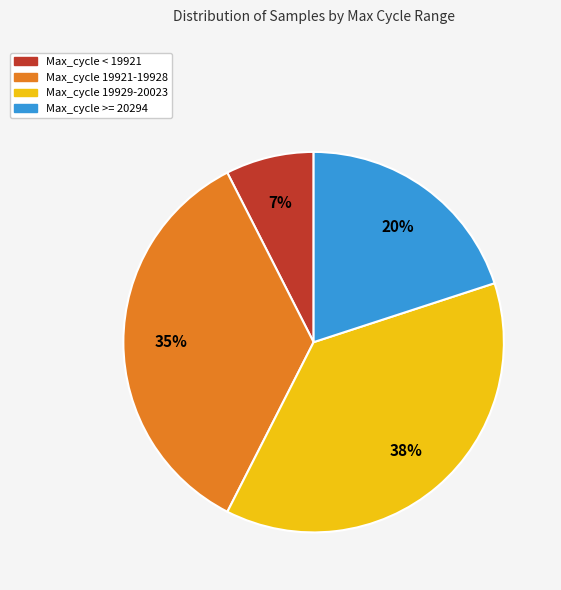

Is Max_cycle < 19921 the majority of the pie?

No